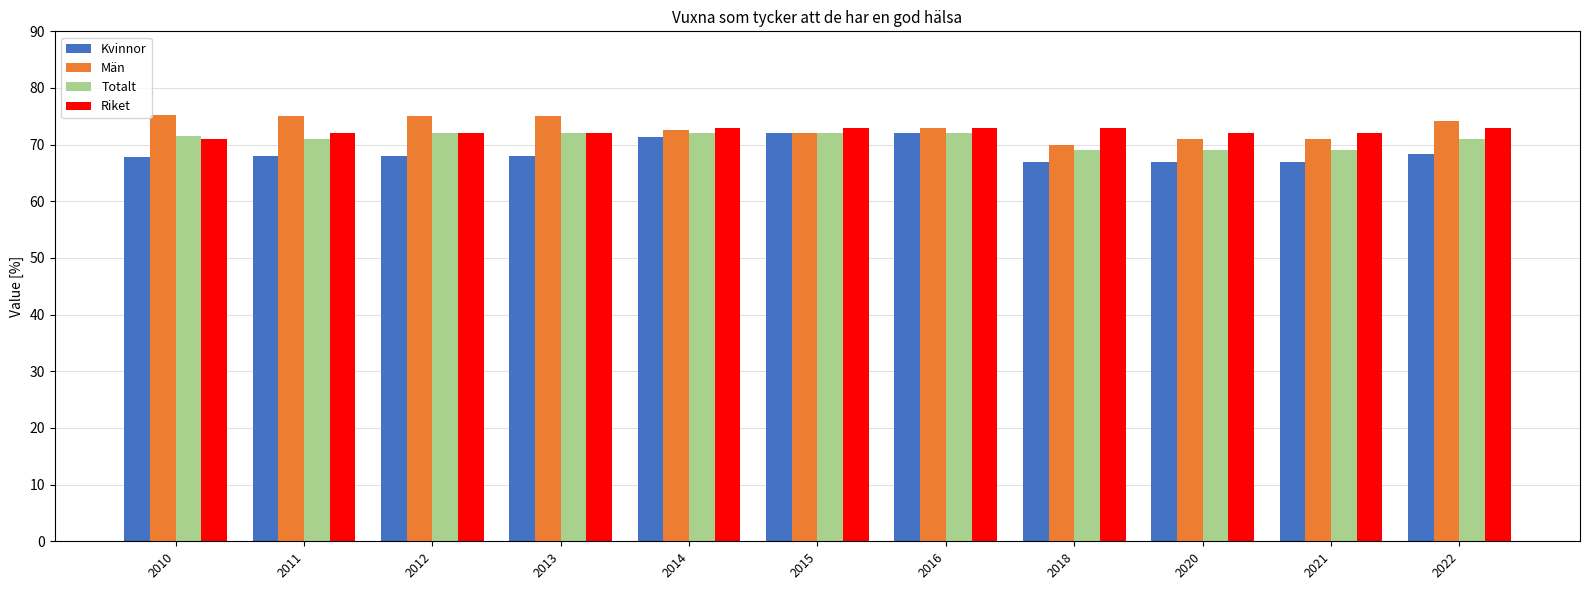

How many categories are shown in the chart?

11